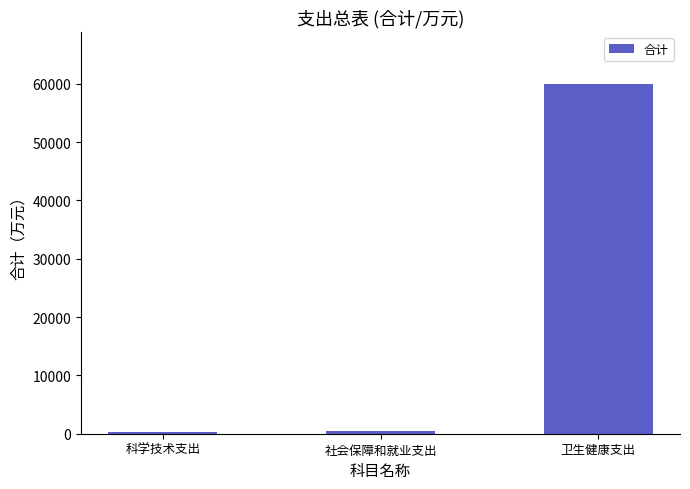

What is the sum of all values?

60597.5